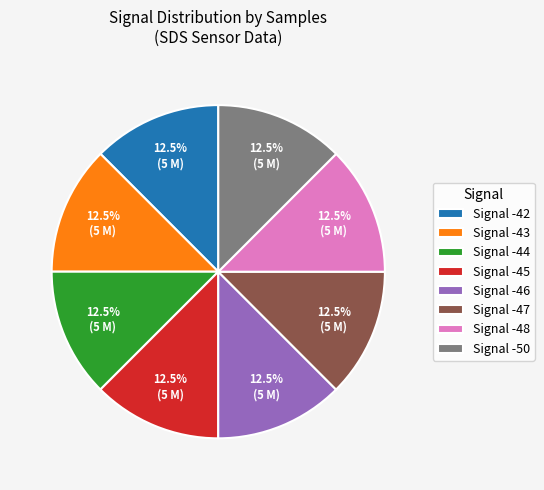

Is there a majority slice in this chart?

No